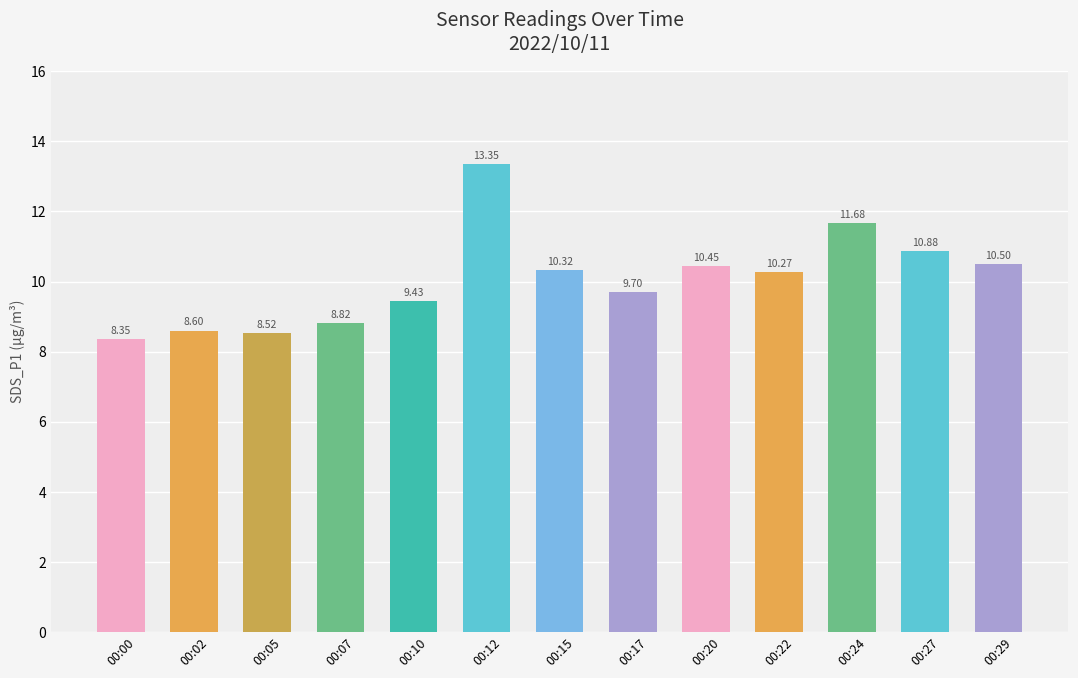

True or false: the data shows 6.7 at 00:24.

False